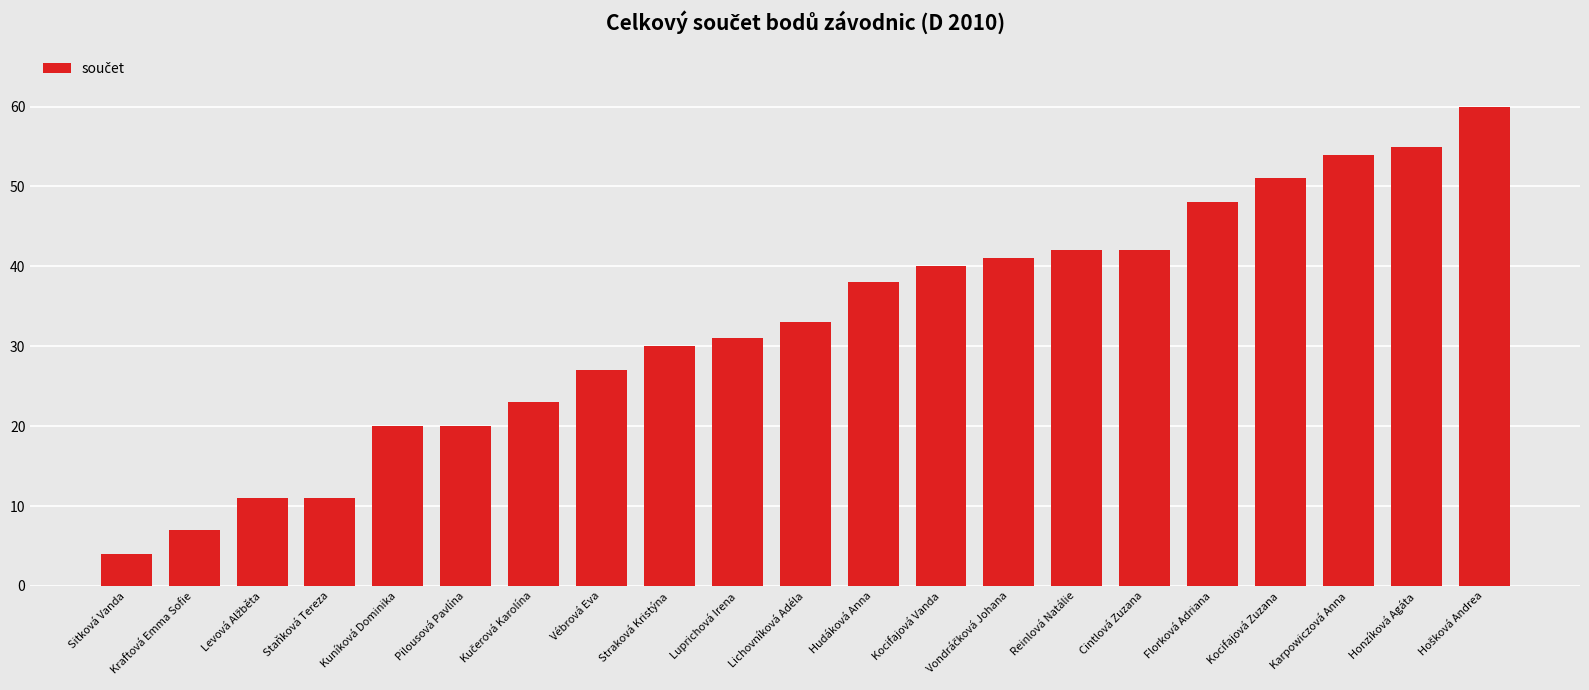

Which label corresponds to the smallest value in the chart?

Sitková Vanda